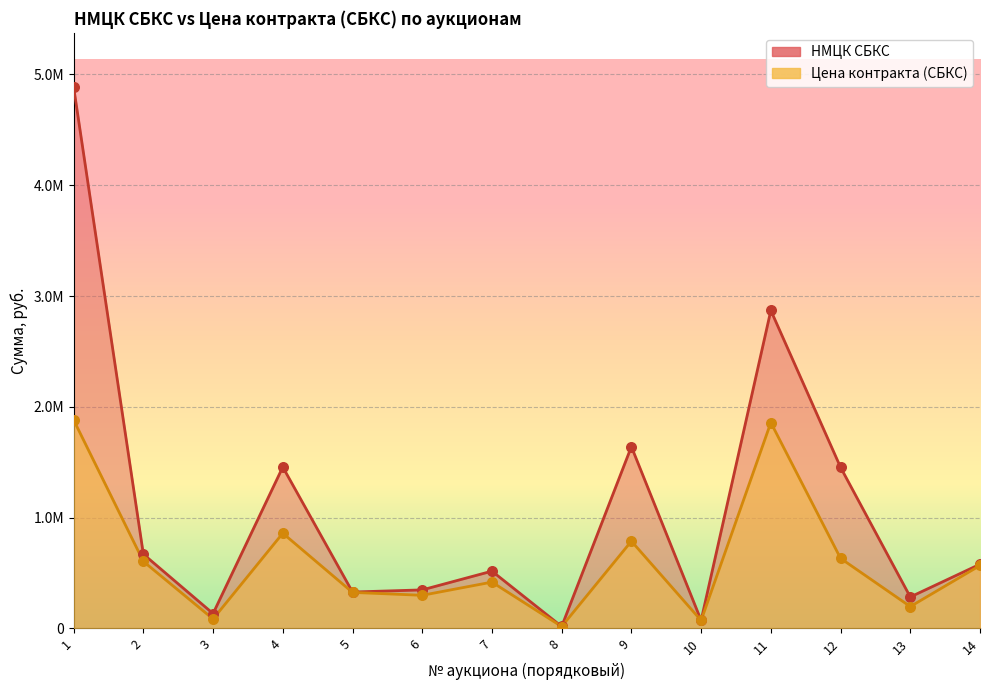

What is the total value across all series at 9?

2427934.1